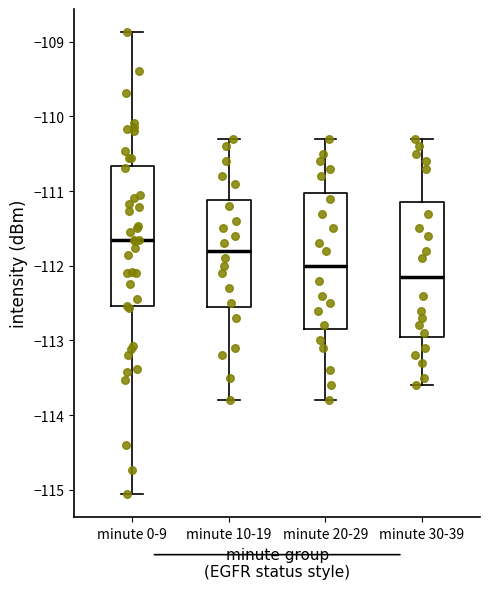

Reading left to right, transcribe this box plot: for each box, give where its median line is, the range the box spans, and where its two whiskers end, as read against the y-axis. The values are not printed on the chart, so give them approximately, as read against the axis.

minute 0-9: median -111.7, box -112.5 to -110.7, whiskers -115.1 to -108.9
minute 10-19: median -111.8, box -112.5 to -111.1, whiskers -113.8 to -110.3
minute 20-29: median -112.0, box -112.8 to -111.0, whiskers -113.8 to -110.3
minute 30-39: median -112.1, box -112.9 to -111.1, whiskers -113.6 to -110.3